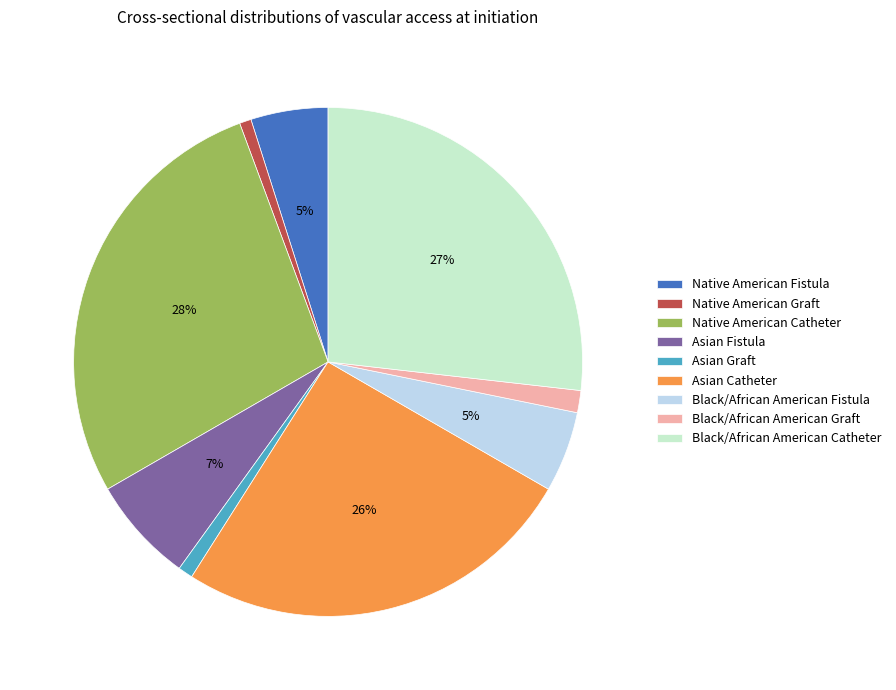

How many segments does this pie chart have?

9